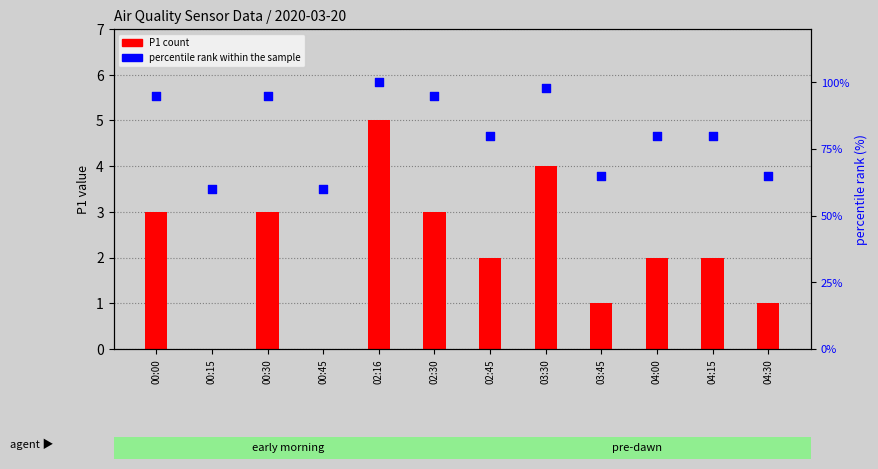

What are all the series names shown in the legend?

P1 count, percentile rank within the sample